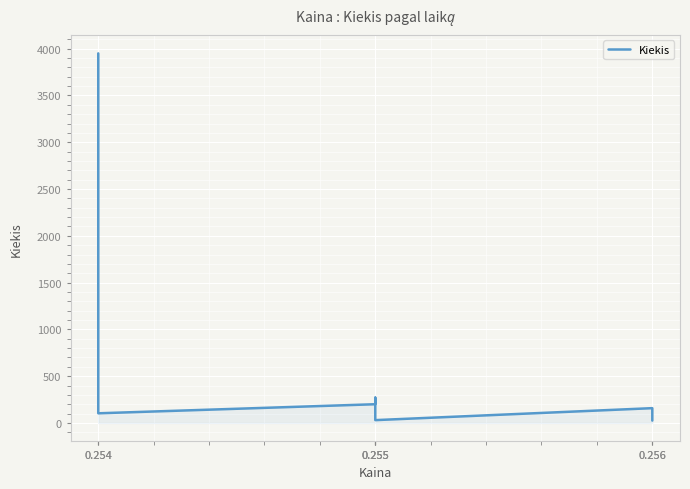

How many interior local peaks (higher than both neighbors) does the data have?

2